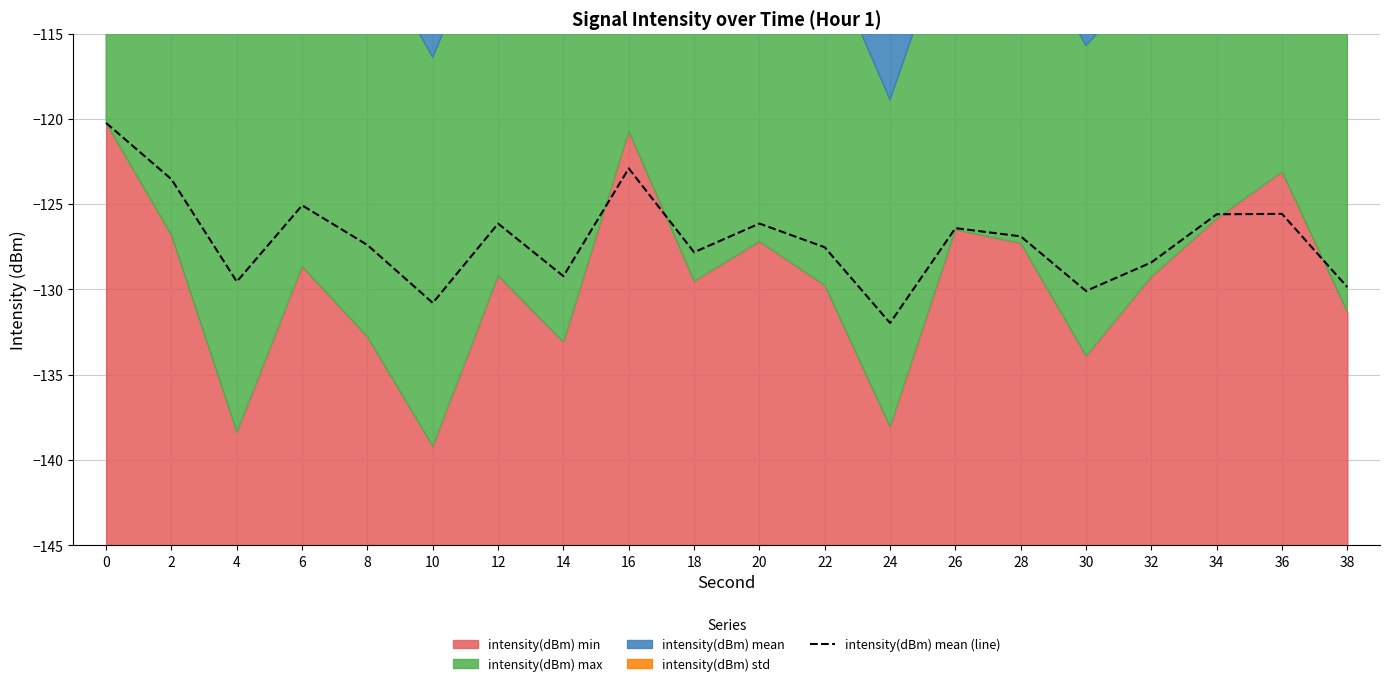

Between 36 and 26, which is larger?

36